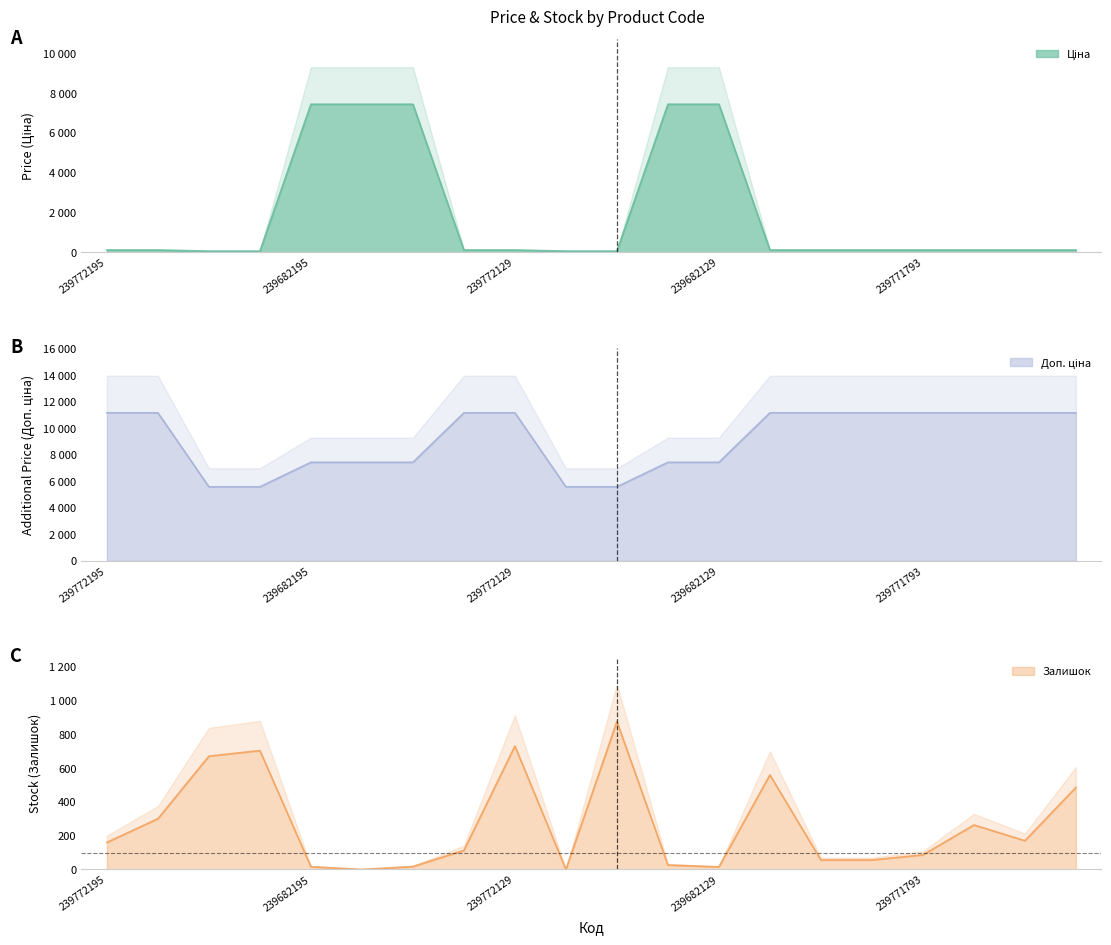

Rank the series by their maximum value, from highest to lowest.

Доп. ціна, Ціна, Залишок